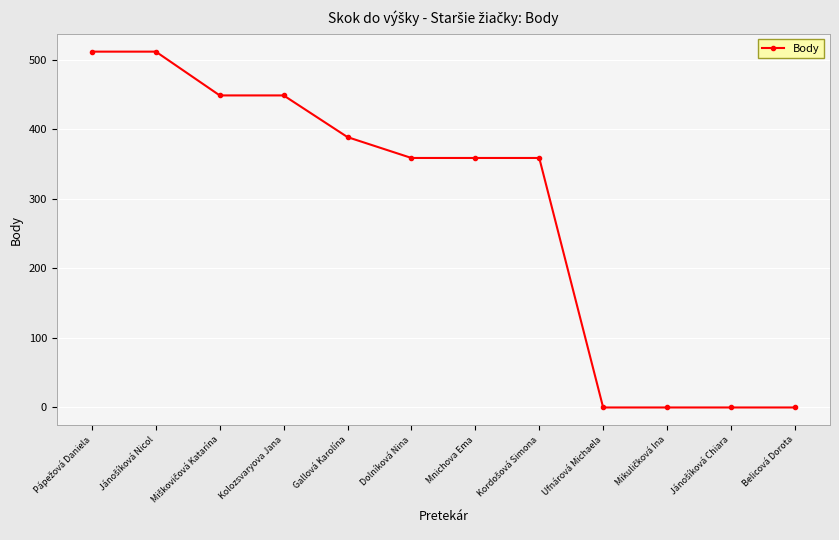

What value does the data have at Gallová Karolína?

389